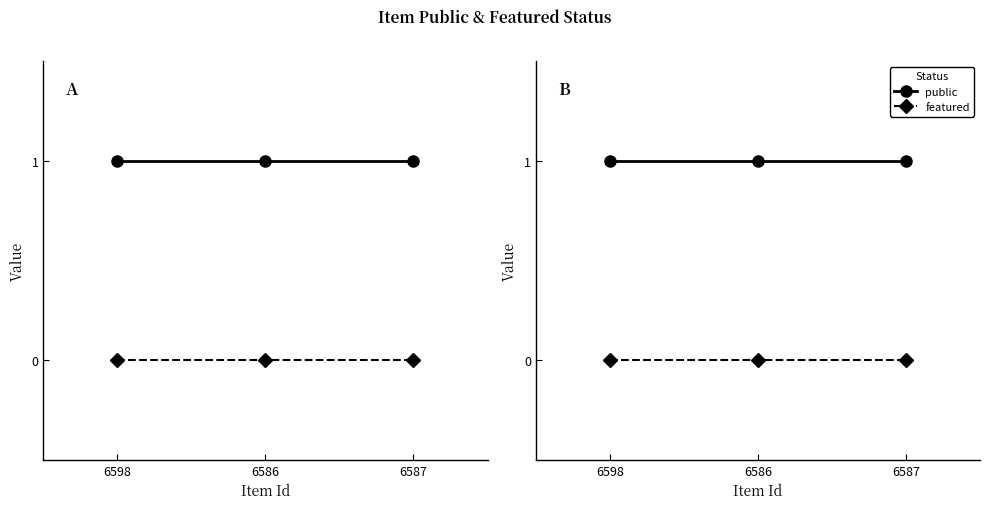

What is the label of the 1st point from the left?

6598